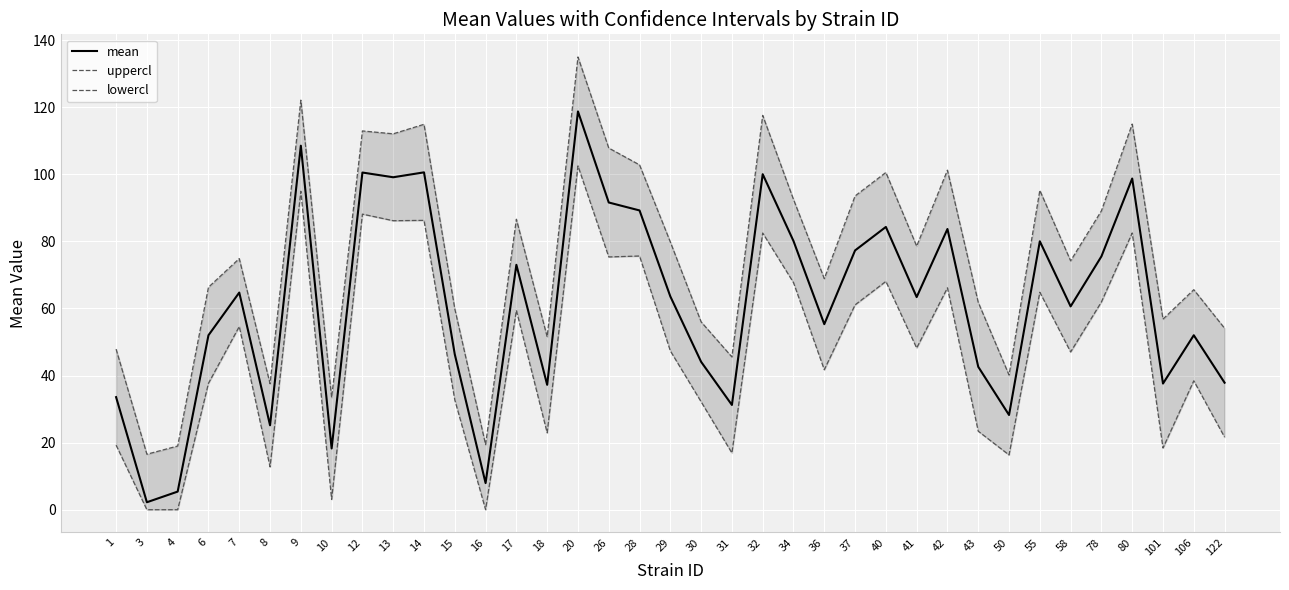

How many data points does each series have?

37